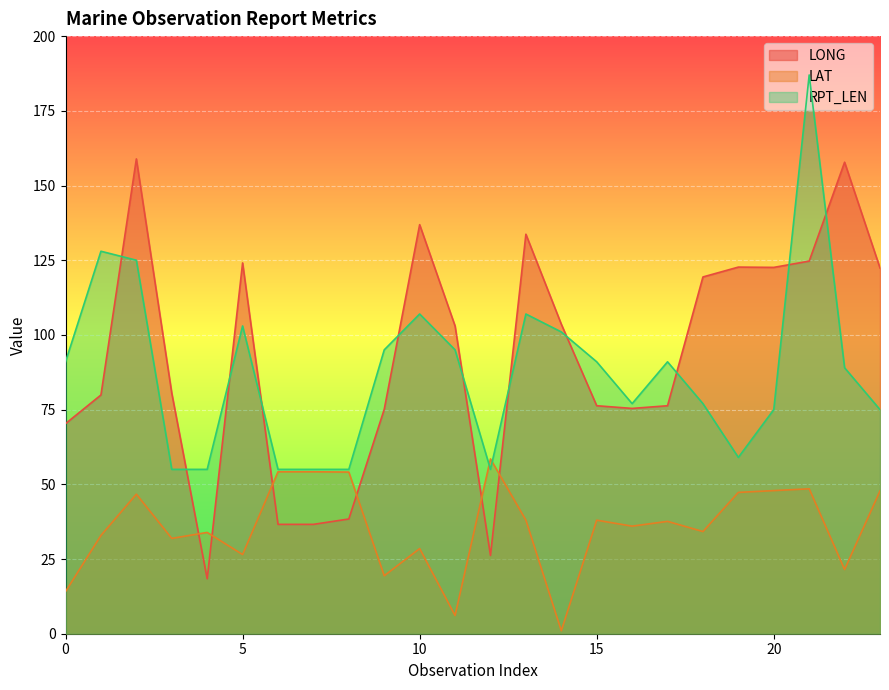

Which series changed the most between 7 and 14?

LONG